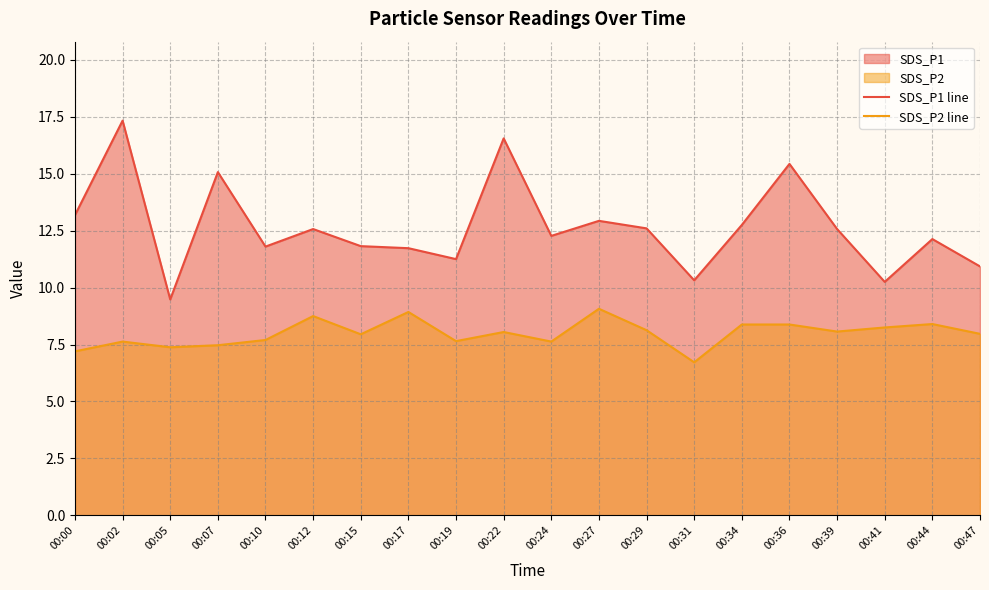

Between 00:22 and 00:34, which is larger?

00:22